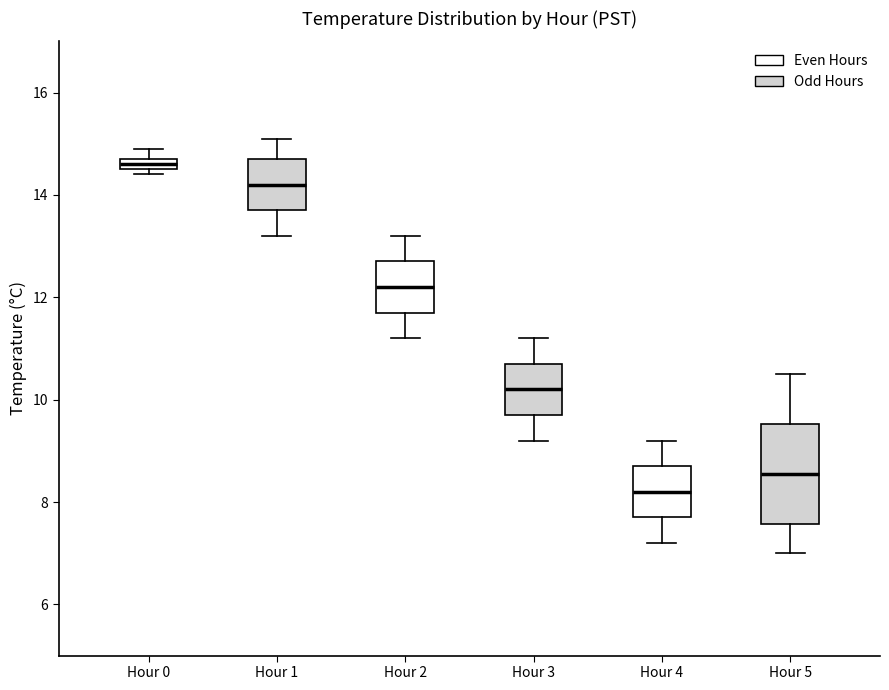

Which box has the highest median line?

Hour 0